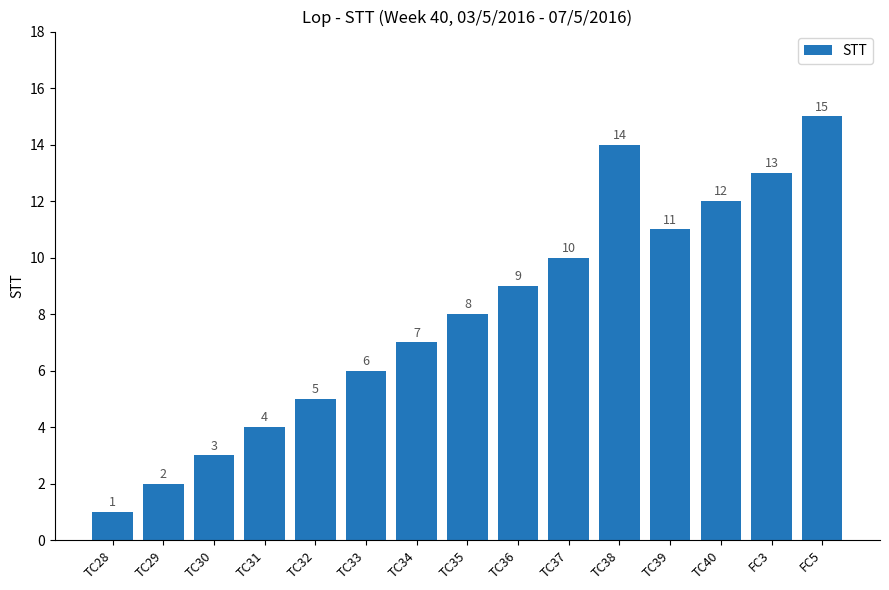

Is it true that the value at TC28 is 0?

False